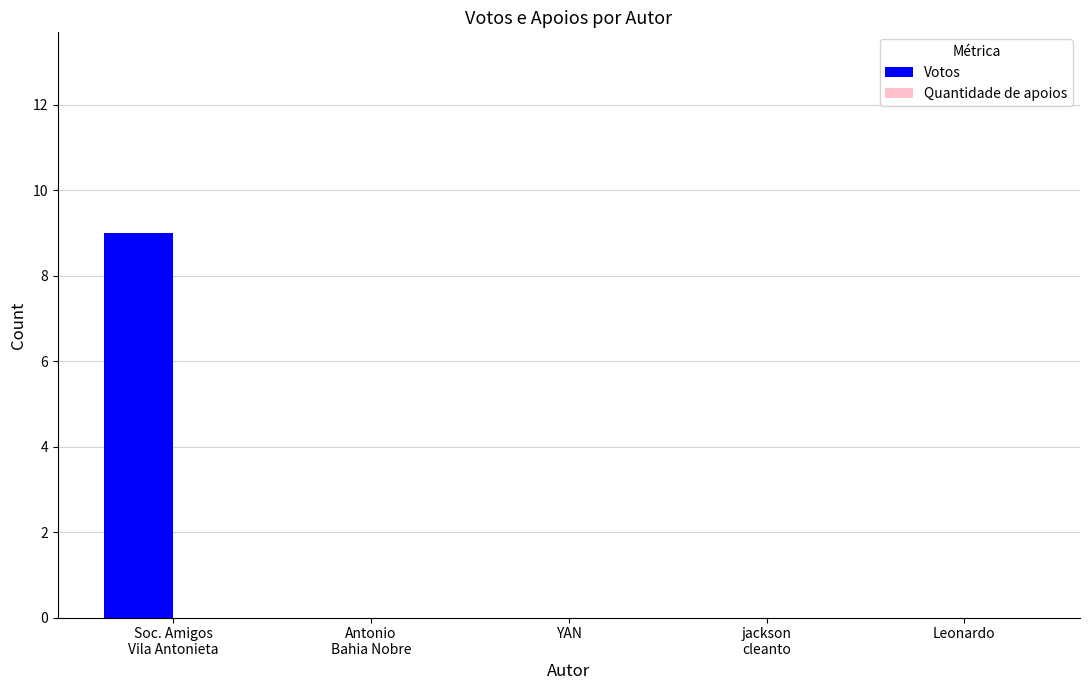

True or false: the data shows 3 at Leonardo.

False